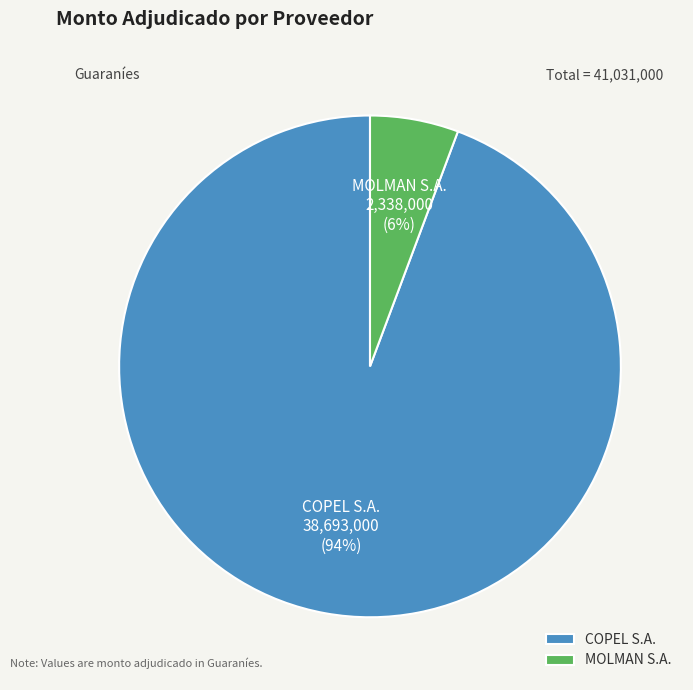

Does COPEL S.A. account for over 50% of the chart?

Yes